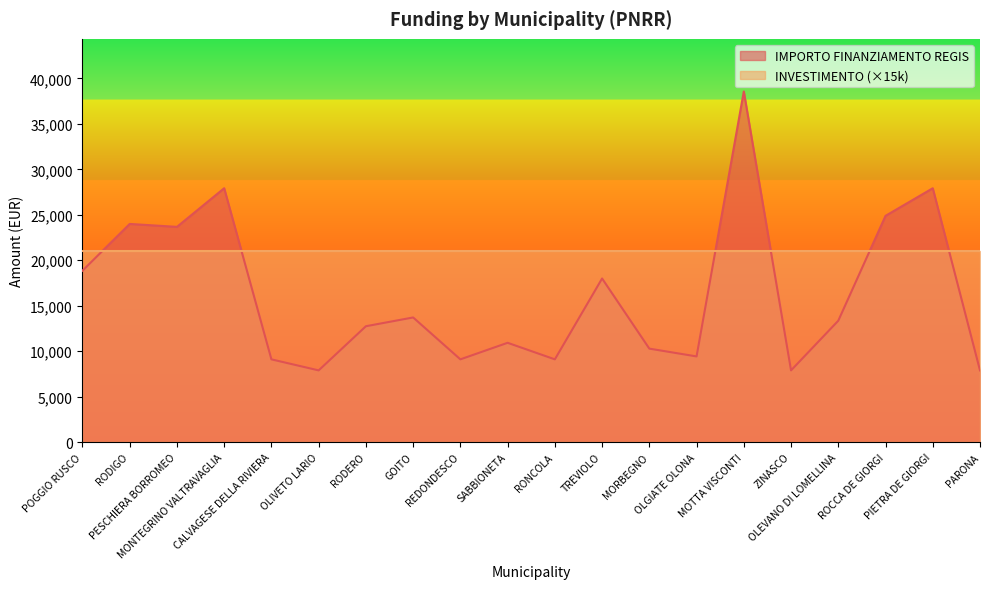

What is the average value?

16263